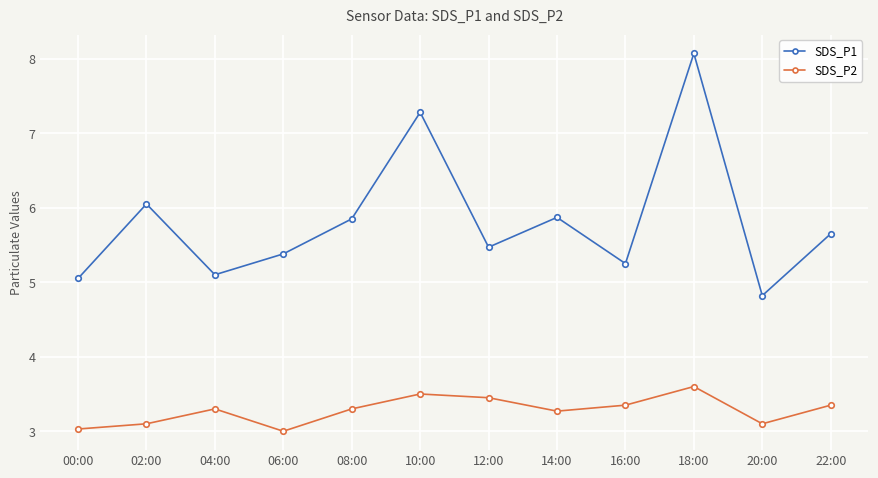

True or false: SDS_P1 has a value of 9.9 at 02:00.

False